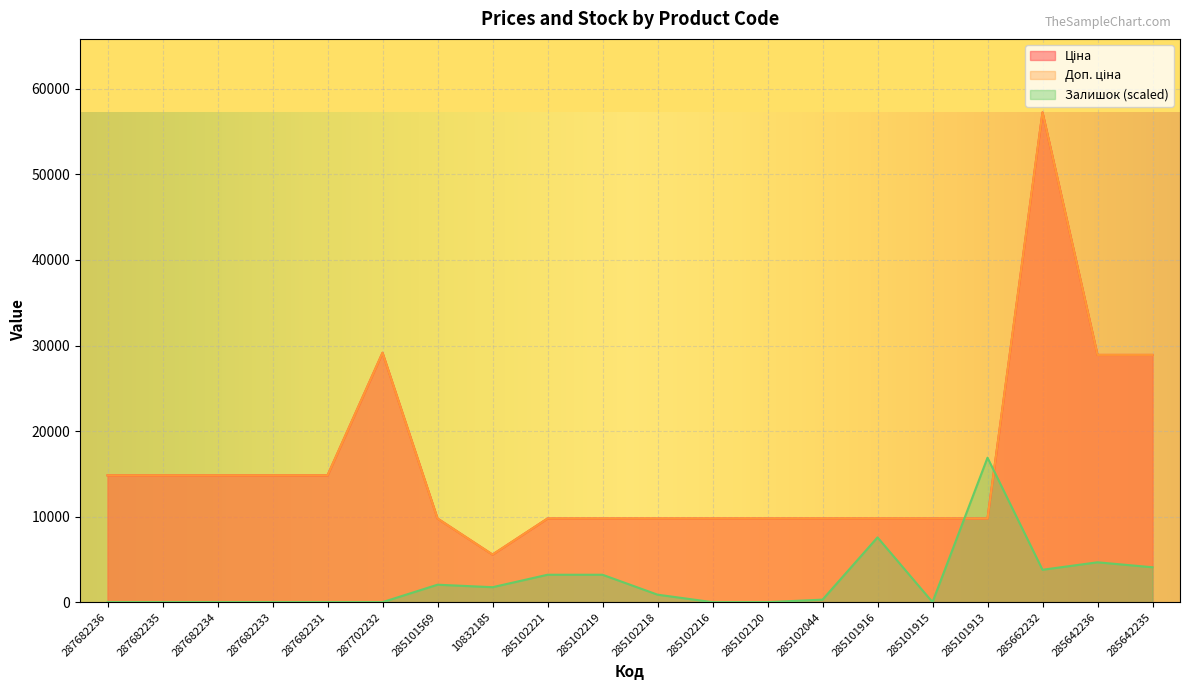

What are all the series names shown in the legend?

Ціна, Доп. ціна, Залишок